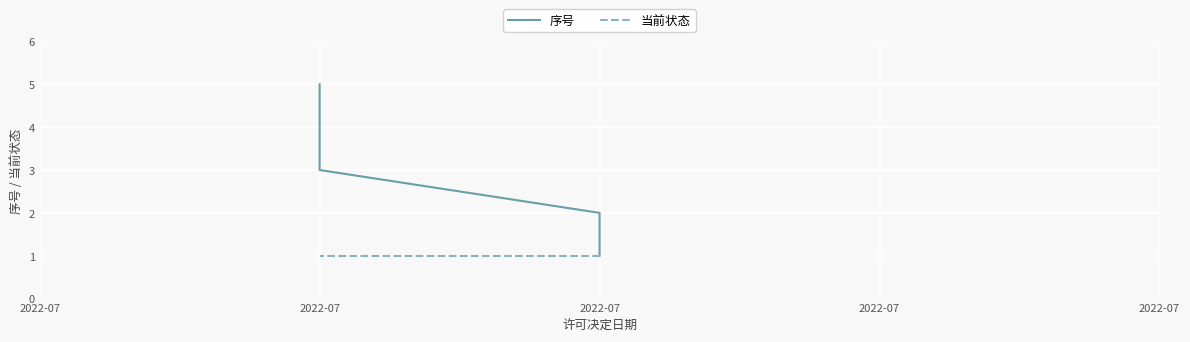

The 序号 series shows 5 at 2022-07. True or false?

True